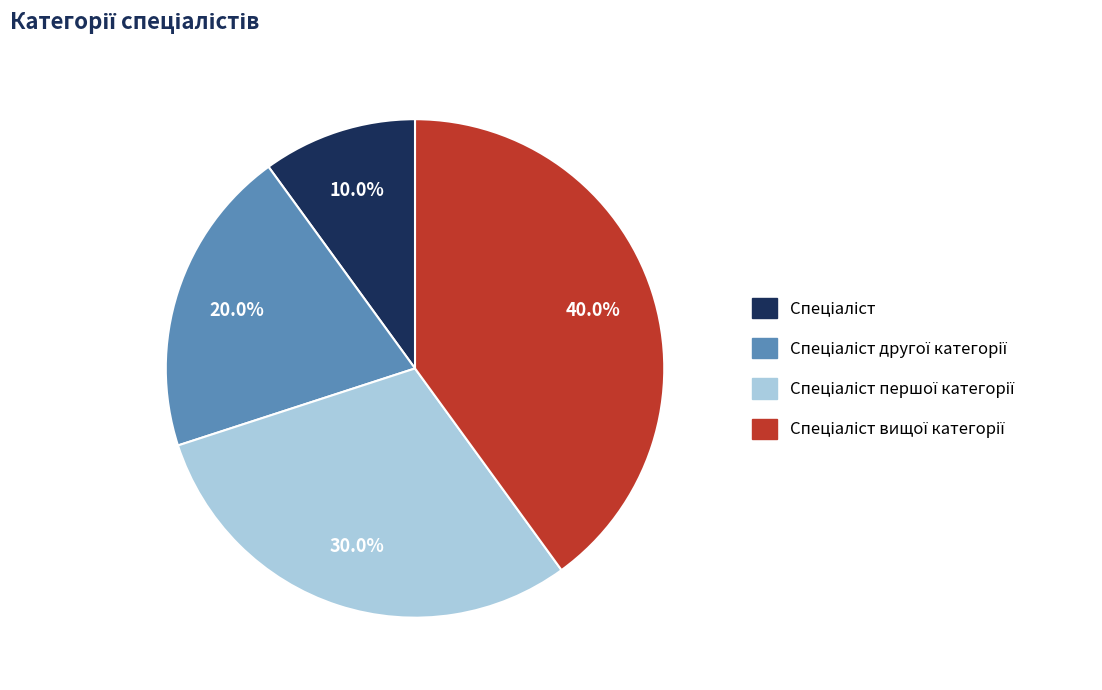

Does any single category account for the majority?

No